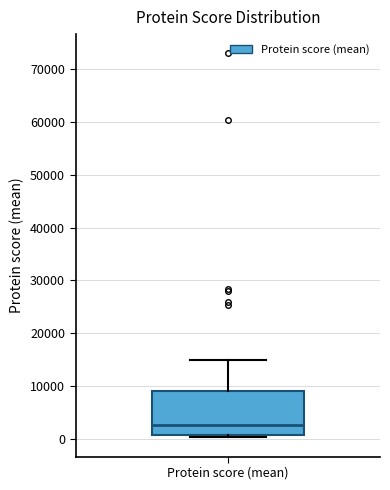

Transcribe this box plot: give where the median line is, the range the box spans, and where the two whiskers end, as read against the y-axis. The values are not printed on the chart, so give them approximately, as read against the axis.

median 3000, box 1000 to 9000, whiskers 0 to 15000